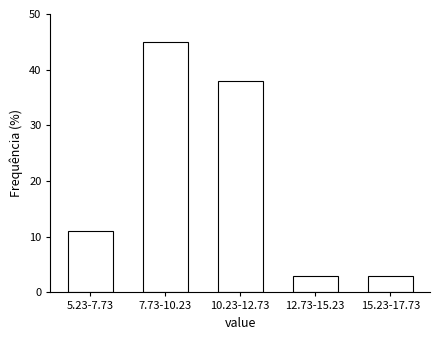

Reading right to left, transcribe all the data shown in this chart.

3	3	38	45	11